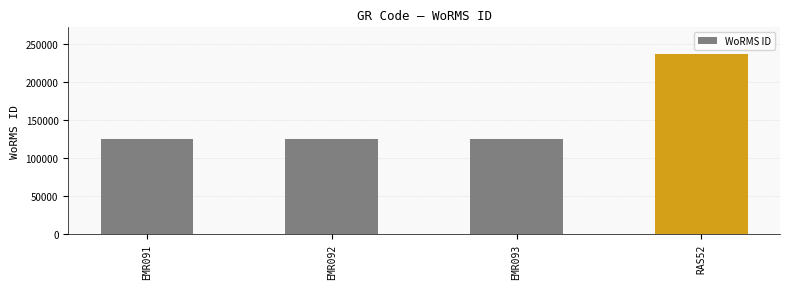

What is the label of the 1st bar from the left?

EMR091